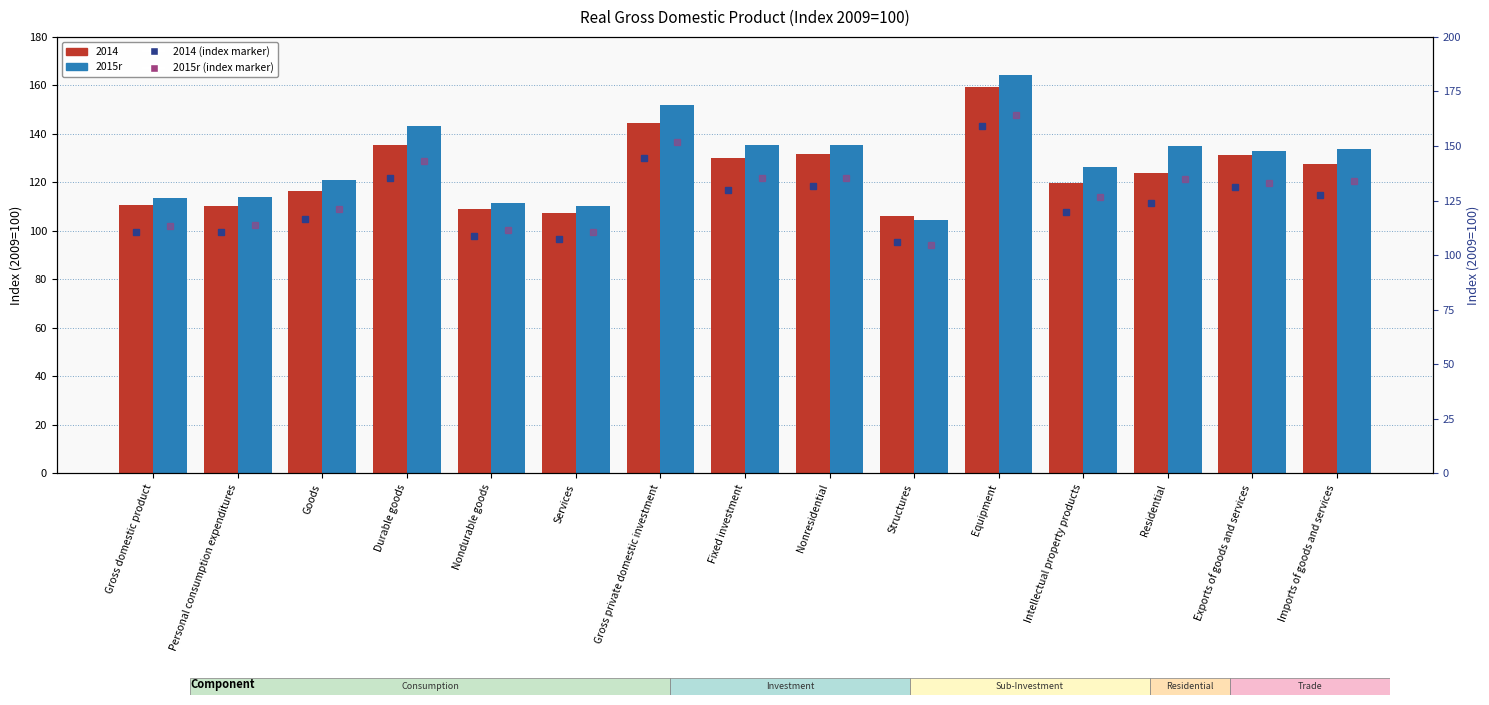

Does the chart contain any negative values?

No